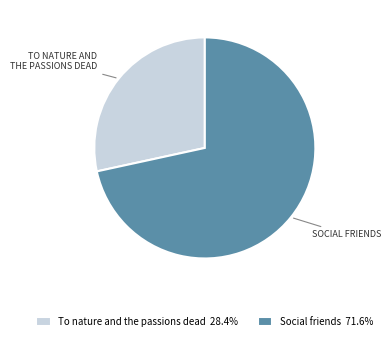

Does any single category account for the majority?

Yes